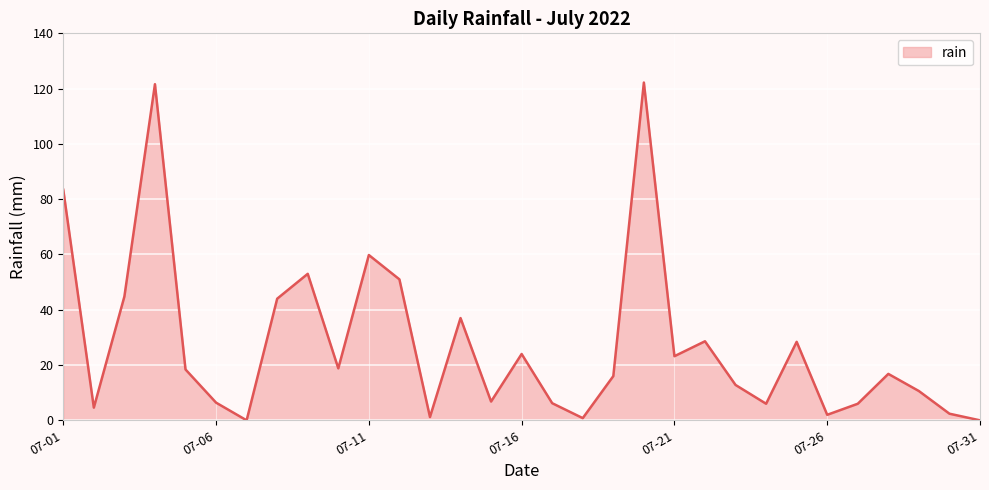

What is the greatest value displayed?

122.2